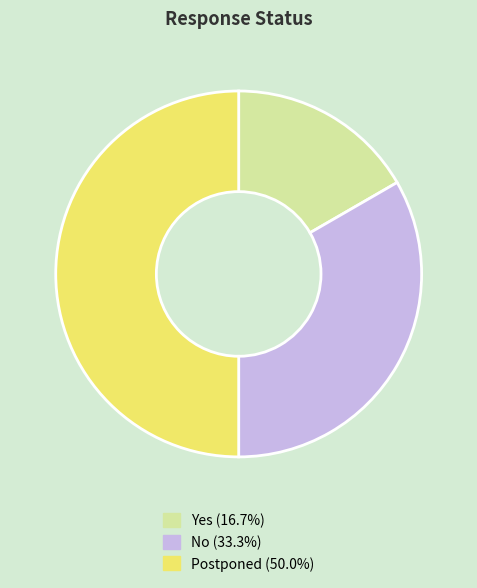

Which category has the biggest portion of the pie?

Postponed